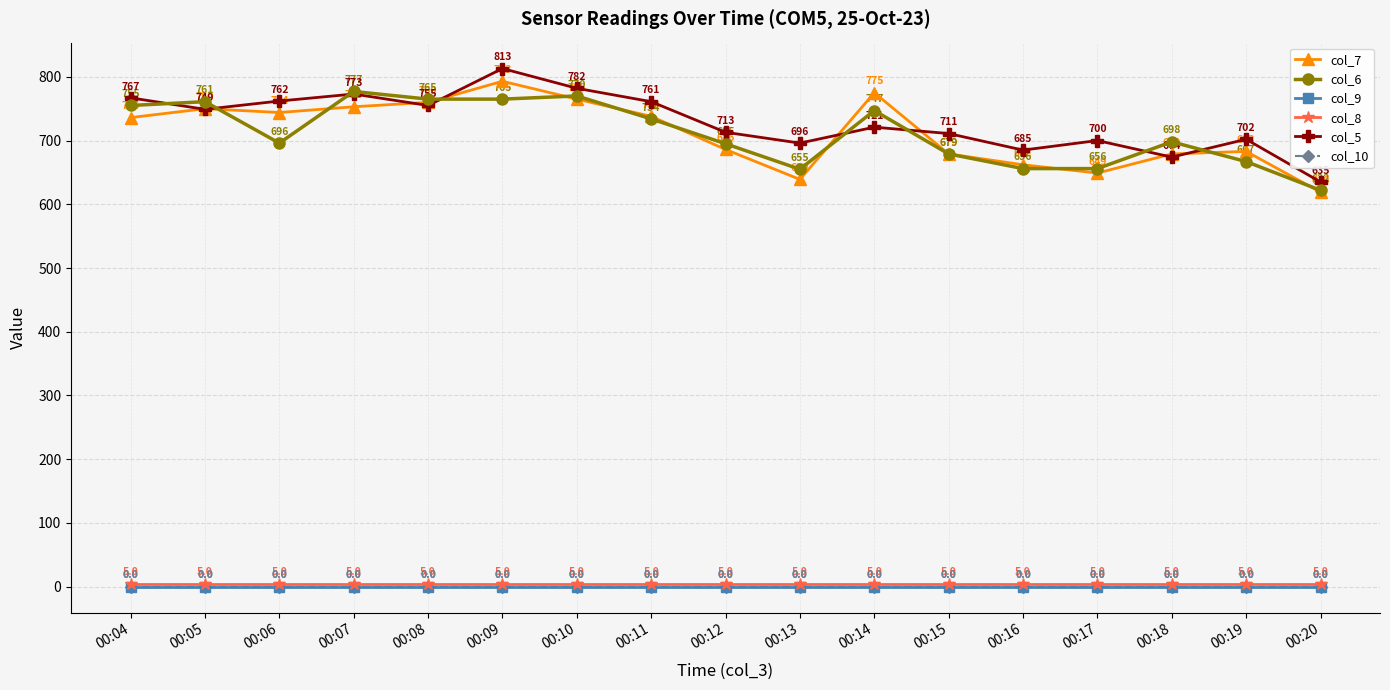

What is the value of the col_6 point at the 6th from the left?

765